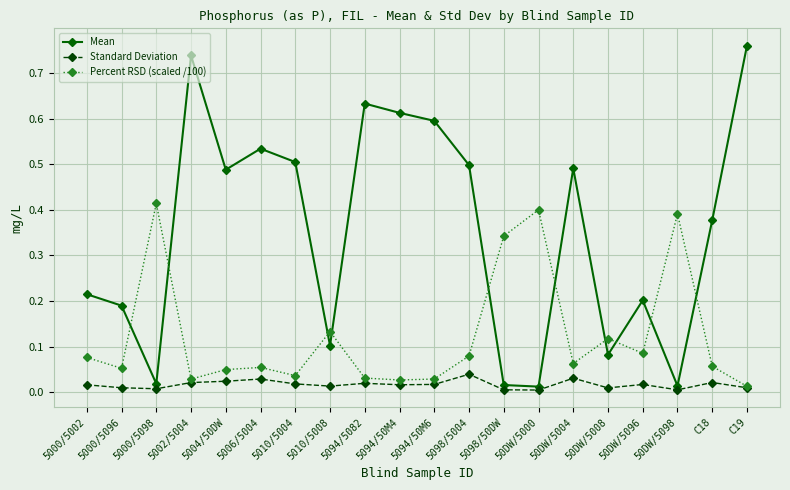

Which series ends up on top after the final intersection of Percent RSD (scaled /100) and Mean?

Mean